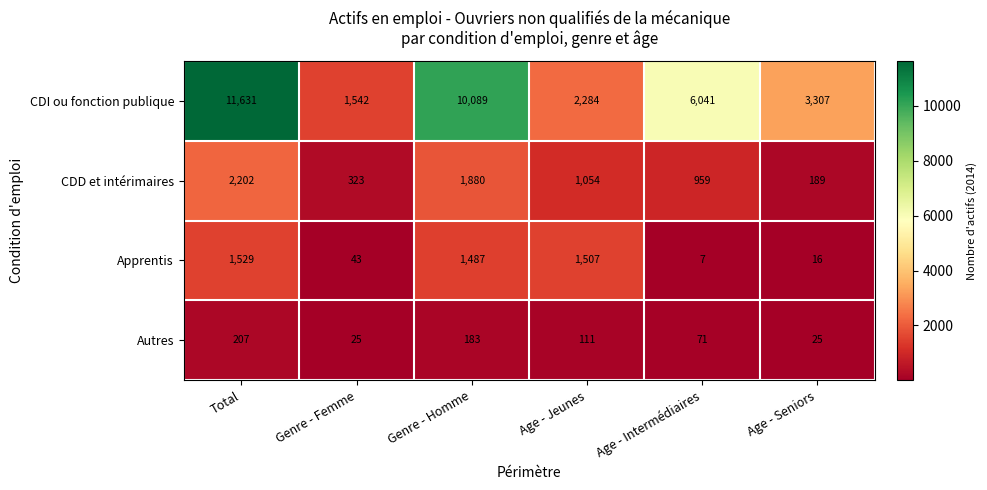

Reading right to left, extract all data points from this chart.

CDI ou fonction publique: 3307	6041	2284	10089	1542	11631
CDD et intérimaires: 189	959	1054	1880	323	2202
Apprentis: 16	7	1507	1487	43	1529
Autres: 25	71	111	183	25	207